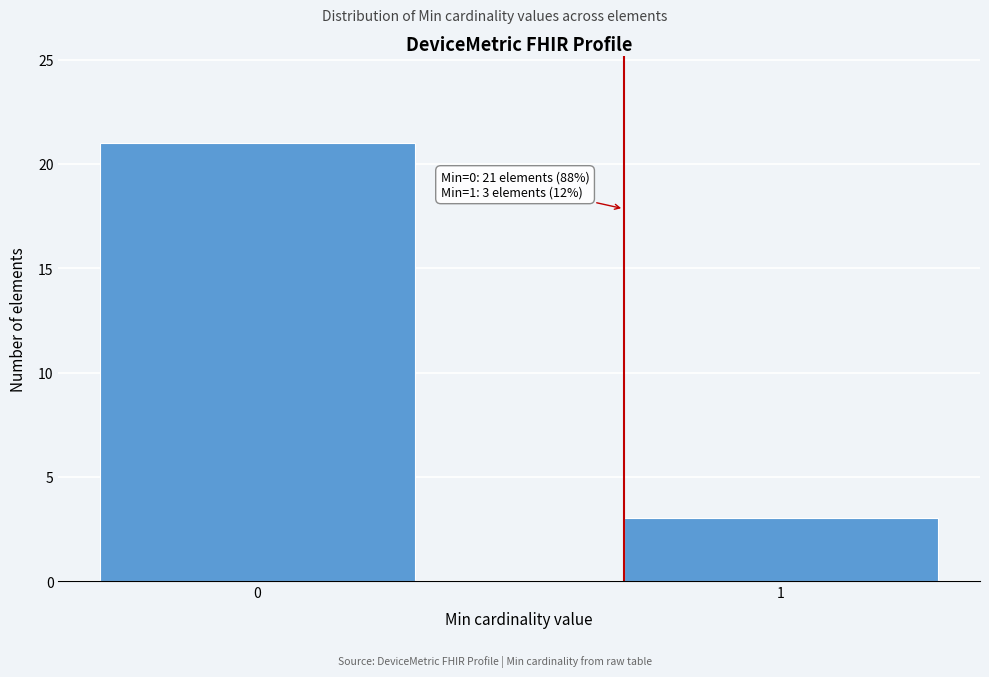

Reading left to right, extract all data points from this chart.

21	3